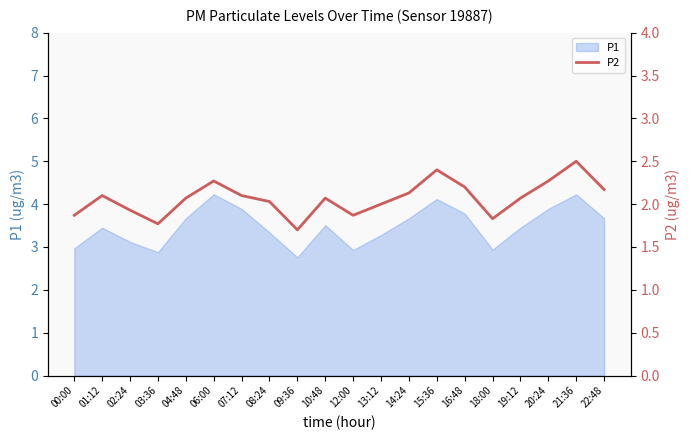

What is the difference between the second highest and minimum values?

0.7